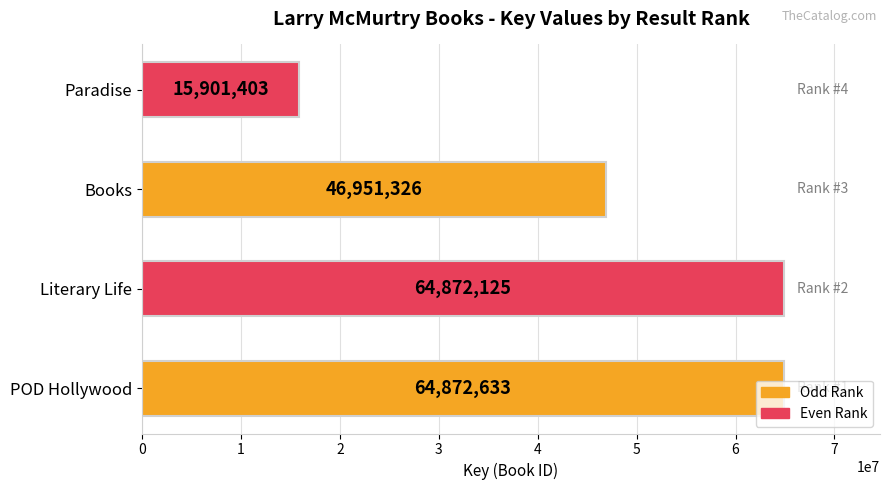

Approximately how many times larger is the value at Books compared to Literary Life?

0.7